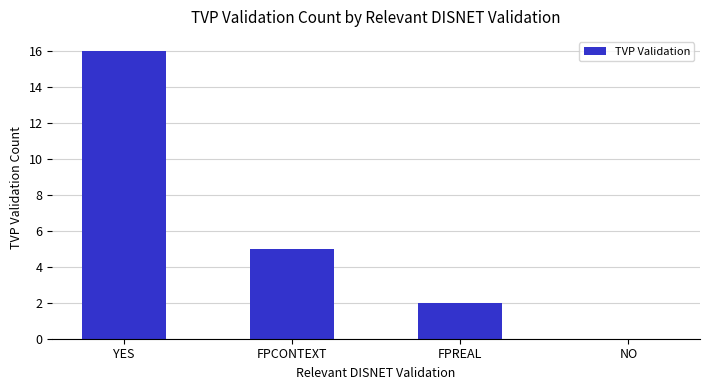

Which label corresponds to the largest value in the chart?

YES